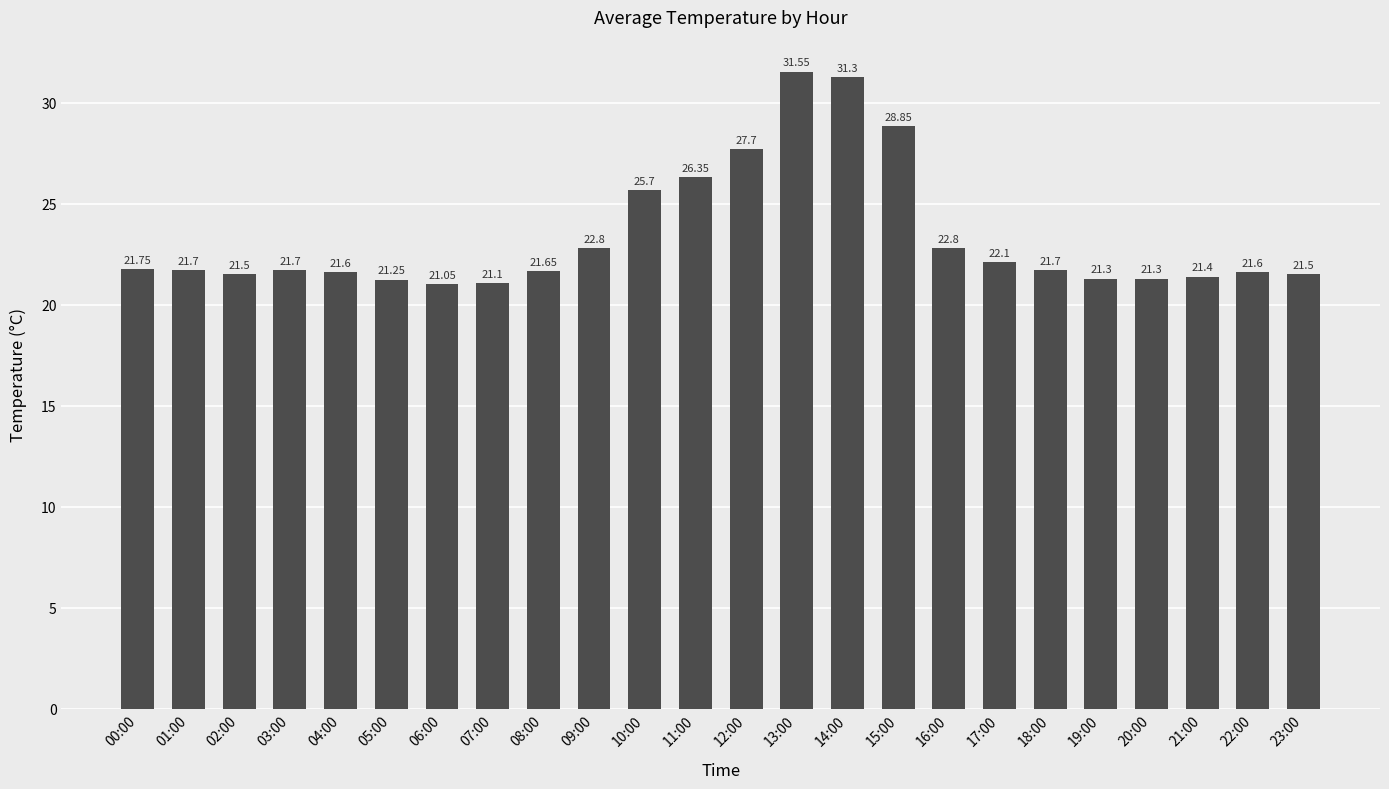

How many series are shown in this chart?

1